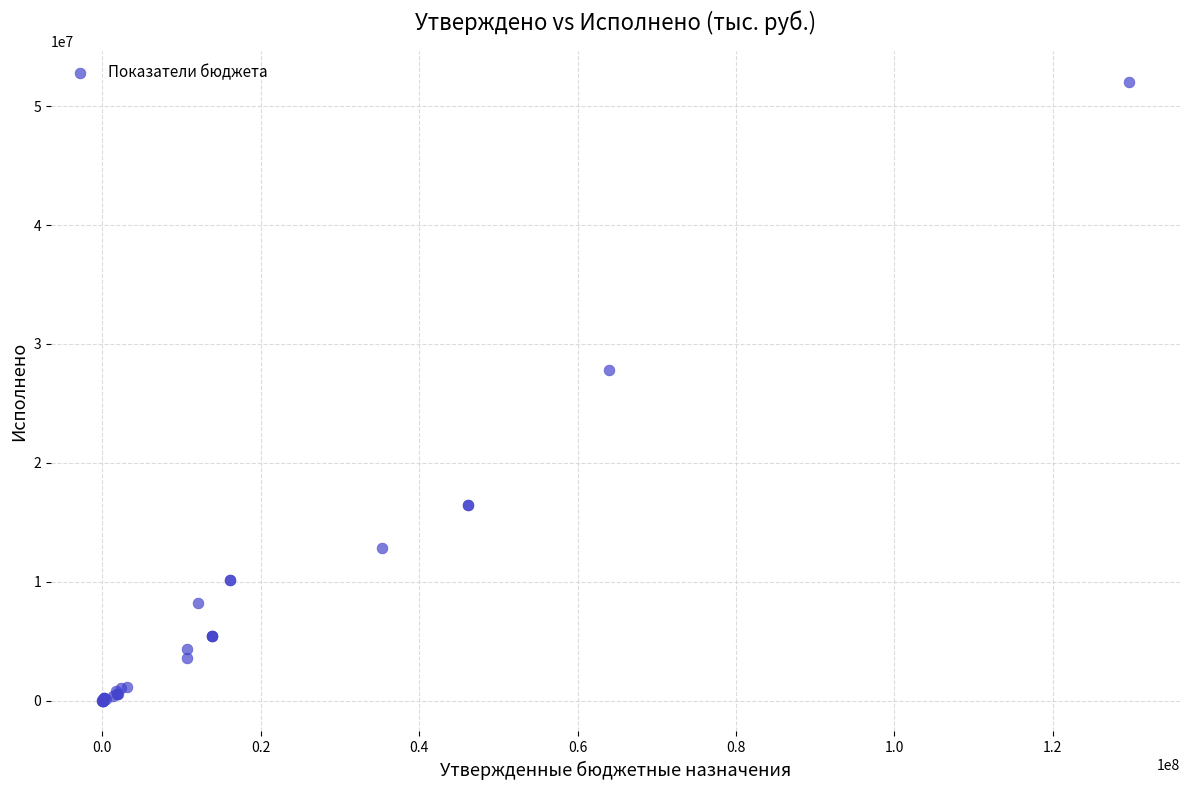

What Y value in the scatter plot is closest to 26031209?

27800300.1